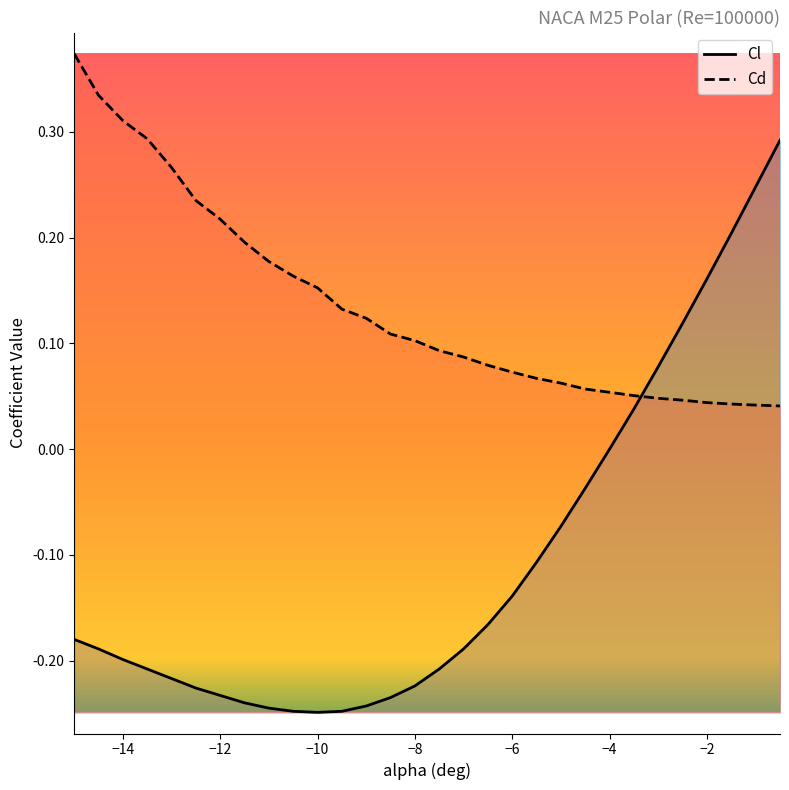

After their last crossing, which series has the higher values: Cl or Cd?

Cl